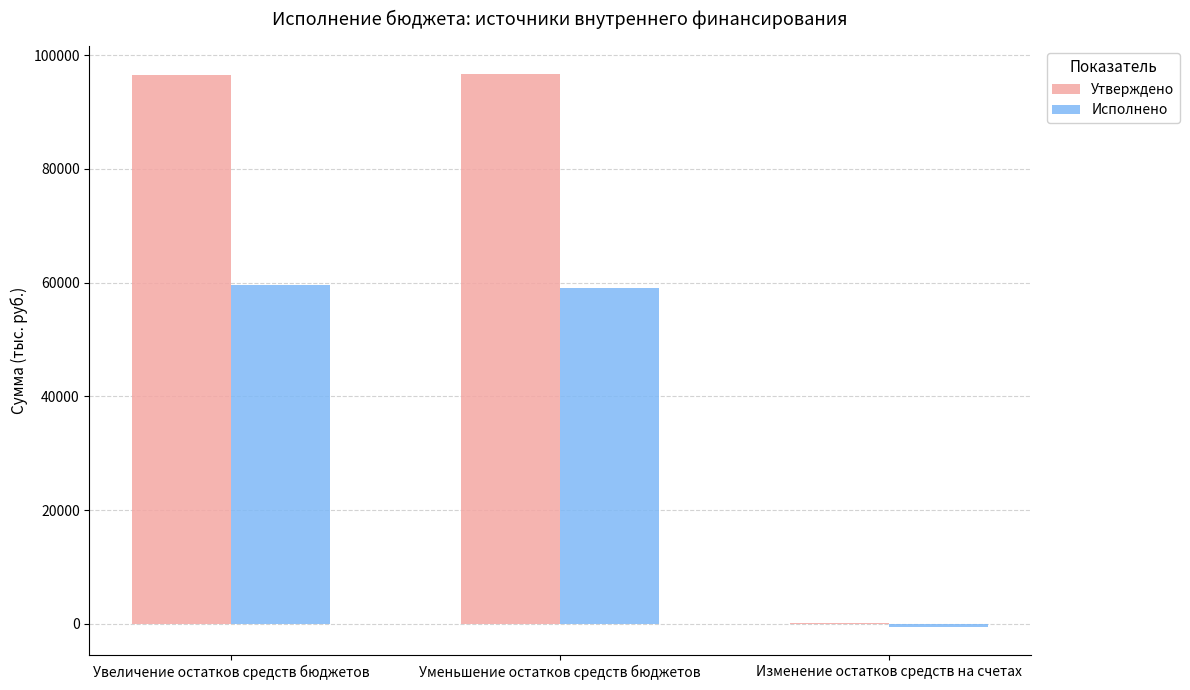

Is the value of Исполнено at Увеличение остатков средств бюджетов greater than the value of Утверждено at Увеличение остатков средств бюджетов?

No